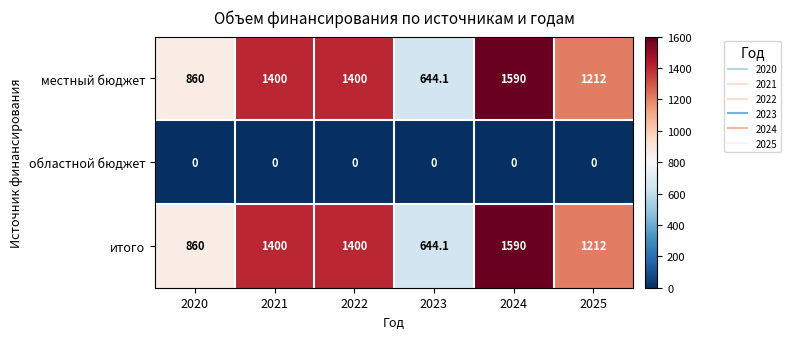

At how many categories does at least one series exceed 761?

5